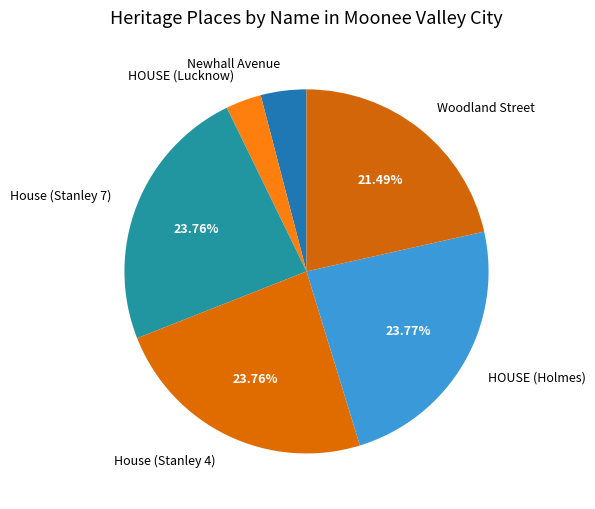

What is the ratio of the value at House (Stanley 7) to the value at House (Stanley 4)?

1.0